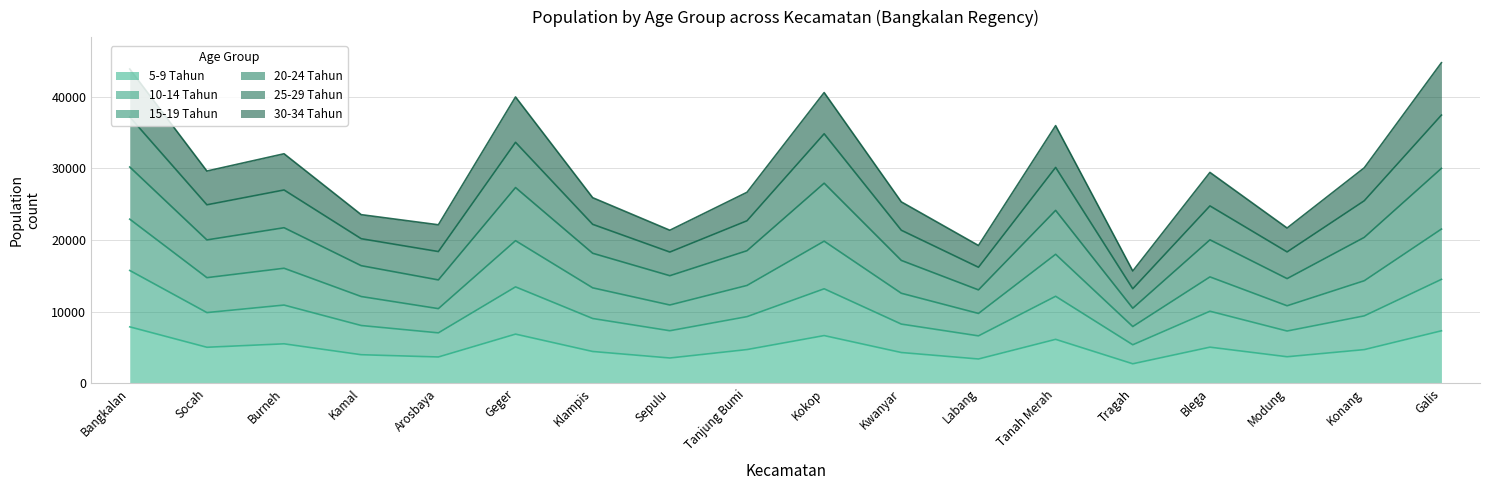

What is the maximum value for 5-9 Tahun?

7868